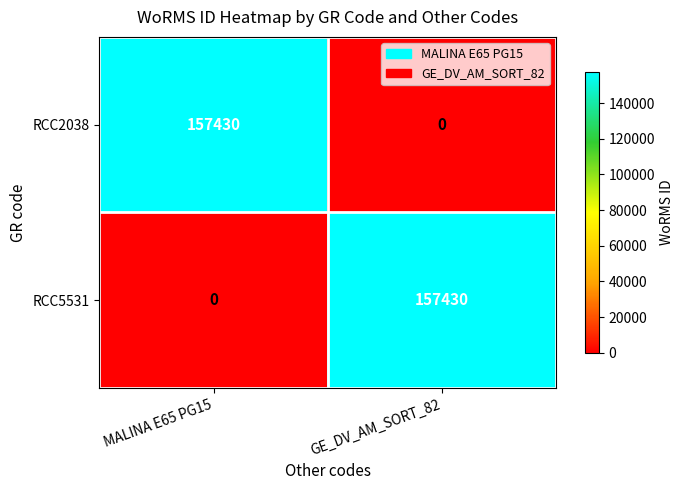

What is the maximum value shown in the chart?

157430